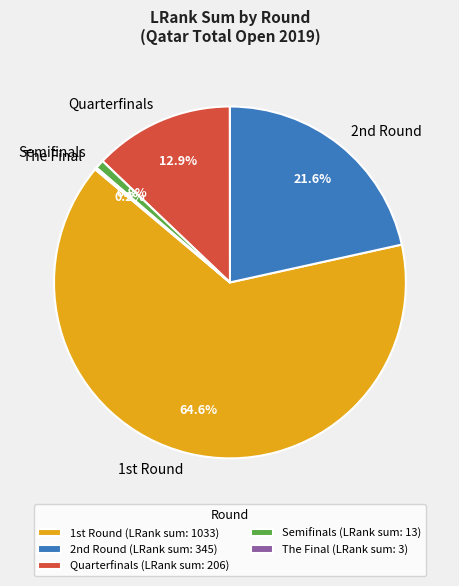

Is there any slice that represents more than half of the pie?

Yes